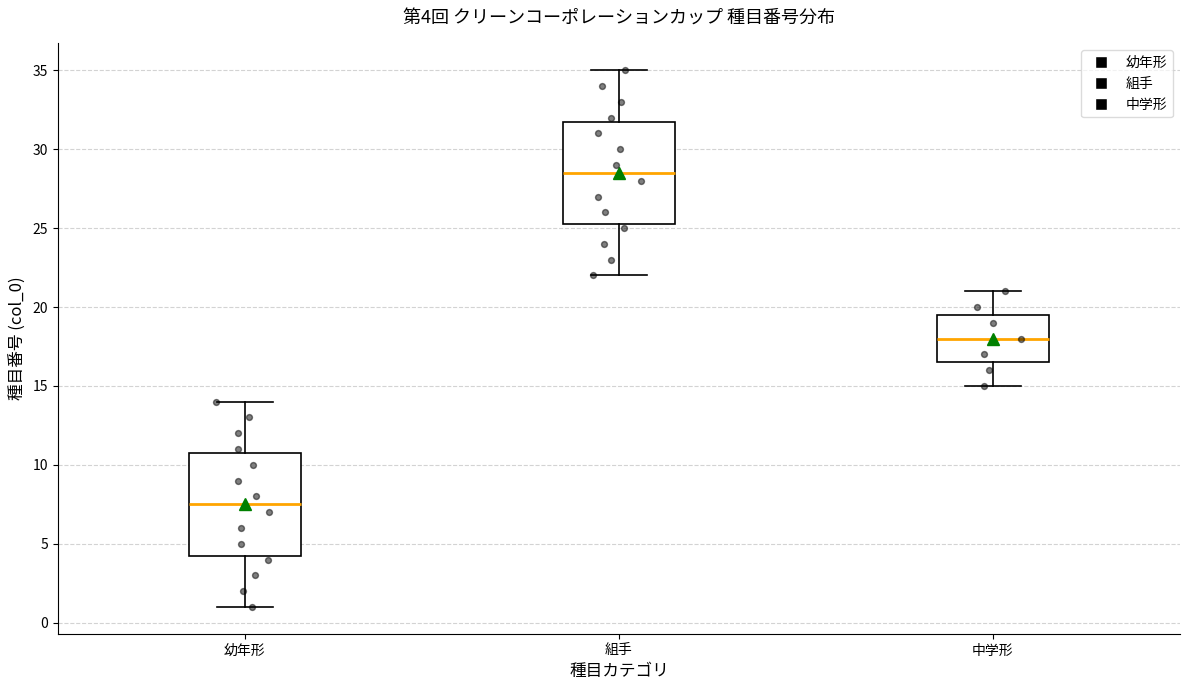

Which box has the lowest median line?

幼年形